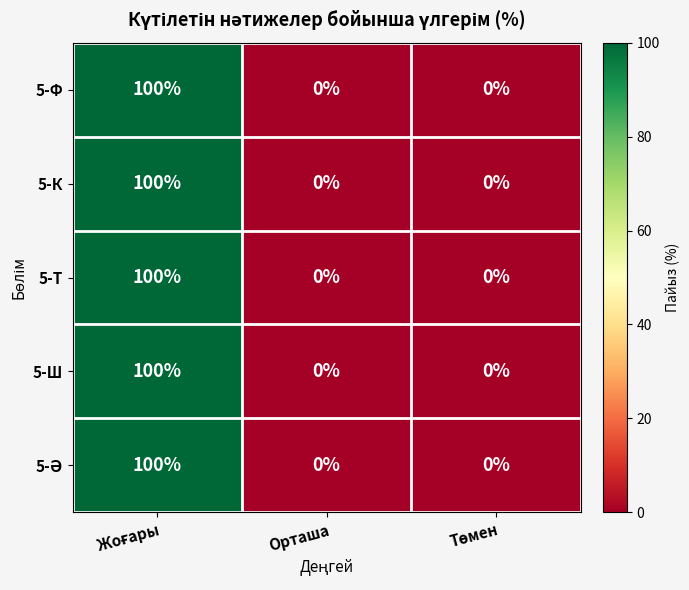

Is it true that 5-Т equals 70 at Орташа?

False